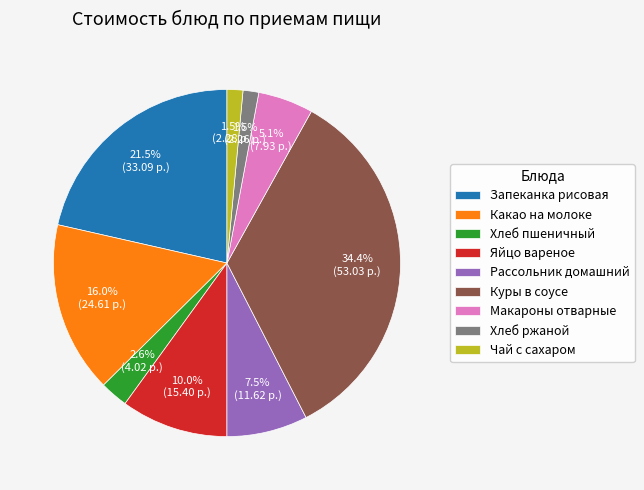

Is there a majority slice in this chart?

No